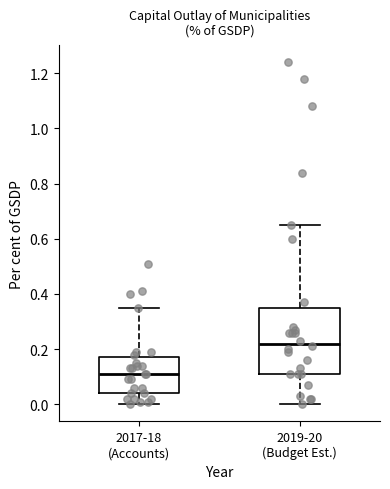

Reading left to right, read every box against the y-axis: the position of its median line, the range the box covers, and the ends of its whiskers. The values are not printed on the chart, so give them approximately, as read against the axis.

2017-18 (Accounts): median 0.12, box 0.04 to 0.18, whiskers 0.00 to 0.36
2019-20 (Budget Est.): median 0.22, box 0.12 to 0.34, whiskers 0.00 to 0.66